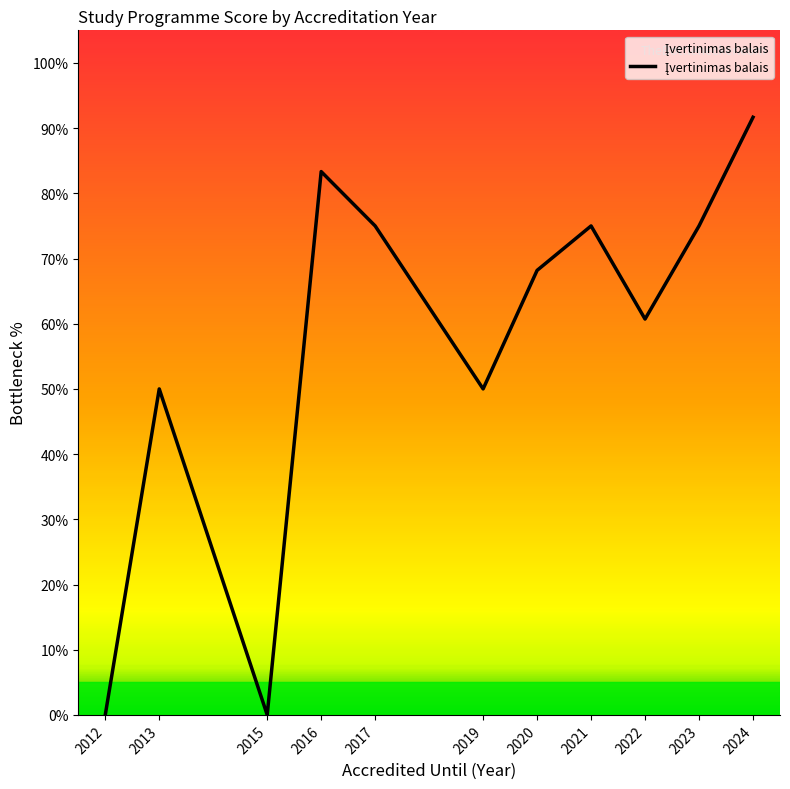

Which has a higher value, 2021 or 2022?

2021